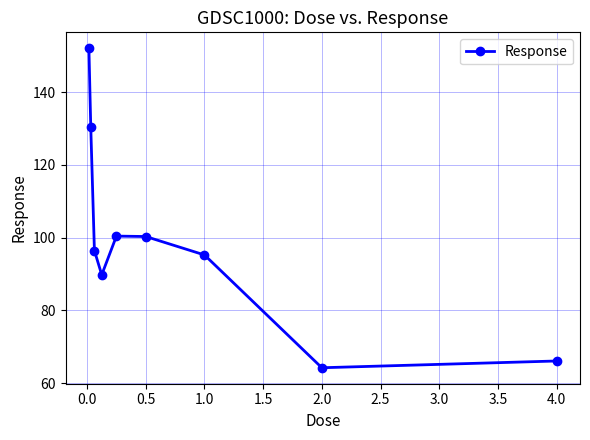

How many points are lower than both their immediate neighbors (excluding endpoints)?

2